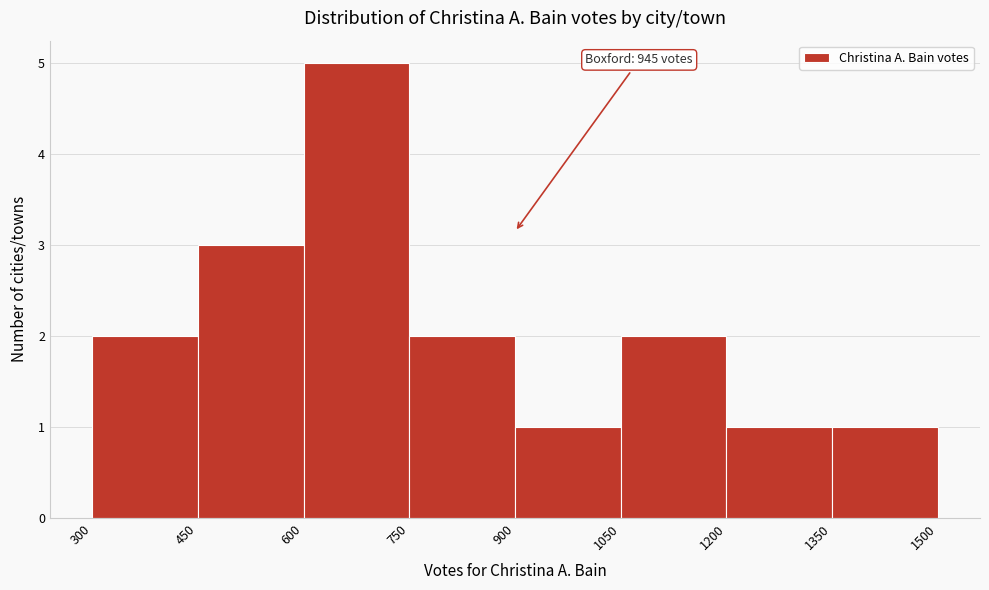

Which range on the x-axis has the tallest bar?

600 to 750